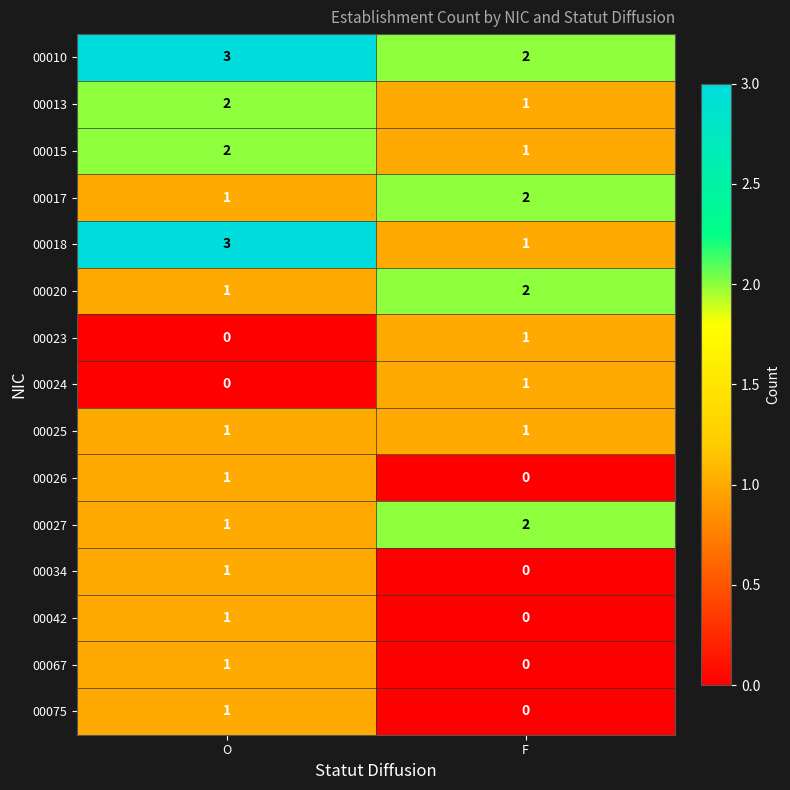

What is the sum of the 00018 values at O and F?

4